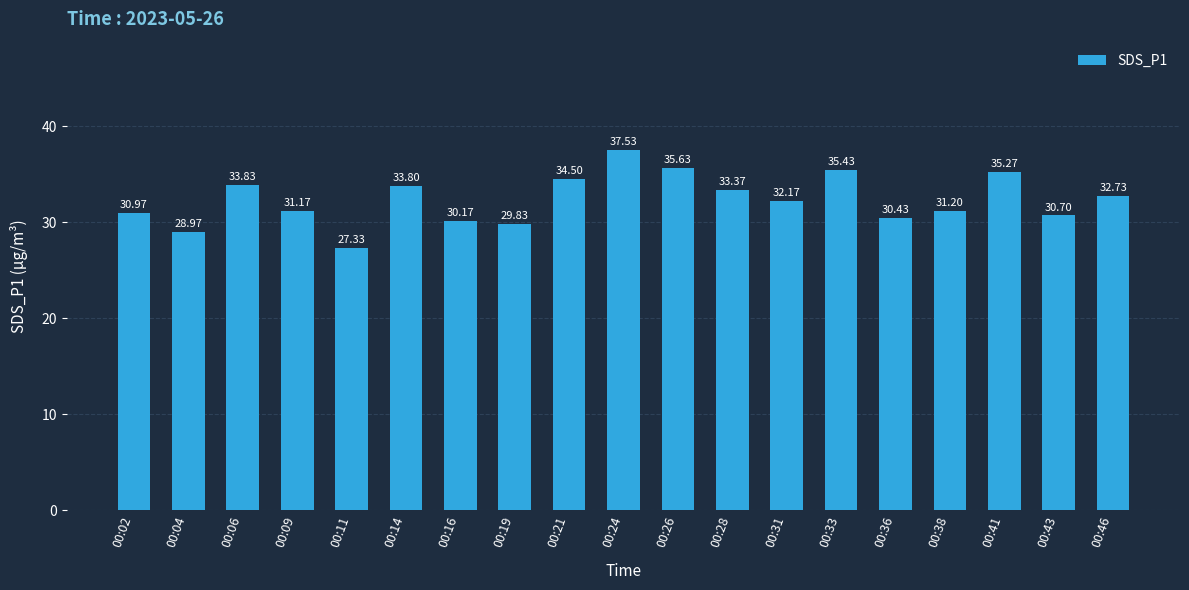

What is the difference between the values at 00:19 and 00:02?

1.1